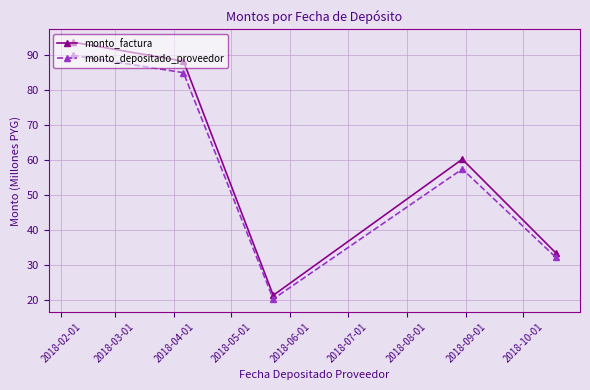

At how many categories does at least one series exceed 35?

3